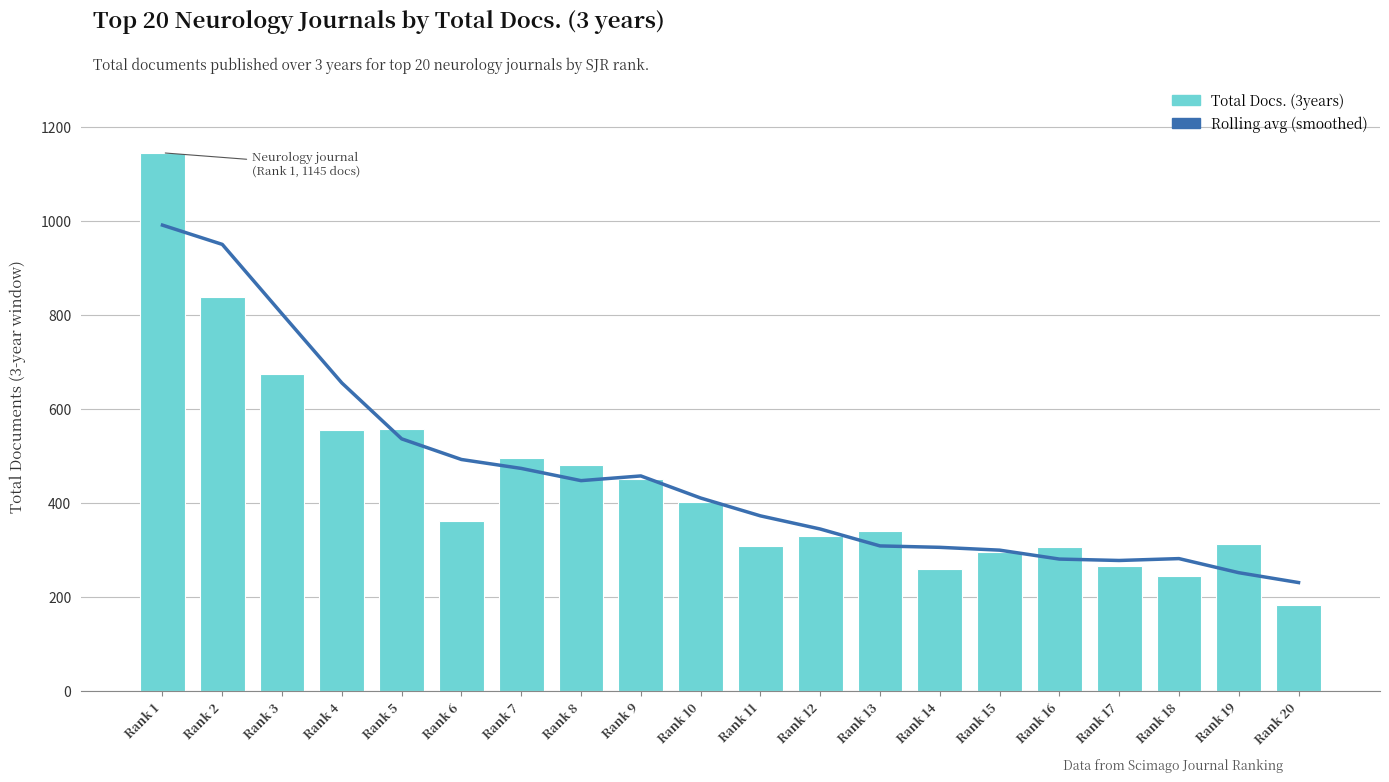

Reading right to left, extract all data points from this chart.

Rolling avg (smoothed): Rank 20=230	Rank 19=251	Rank 18=281	Rank 17=277	Rank 16=280	Rank 15=299	Rank 14=305	Rank 13=308	Rank 12=344	Rank 11=372	Rank 10=410	Rank 9=457	Rank 8=447	Rank 7=473	Rank 6=492	Rank 5=536	Rank 4=655	Rank 3=802	Rank 2=950	Rank 1=991
Total Docs. (3years): Rank 20=183	Rank 19=312	Rank 18=244	Rank 17=265	Rank 16=305	Rank 15=294	Rank 14=259	Rank 13=339	Rank 12=329	Rank 11=307	Rank 10=401	Rank 9=451	Rank 8=481	Rank 7=495	Rank 6=362	Rank 5=557	Rank 4=555	Rank 3=673	Rank 2=837	Rank 1=1145